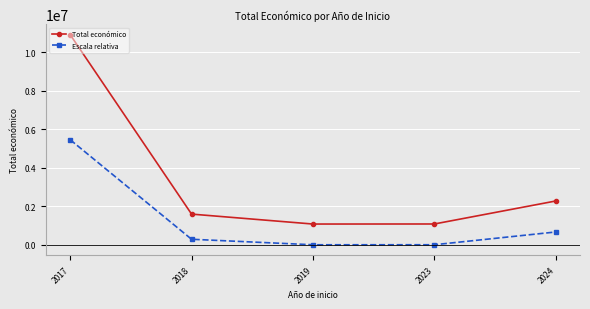

What is the difference between the second highest and minimum values in the Escala relativa series?

664005.2